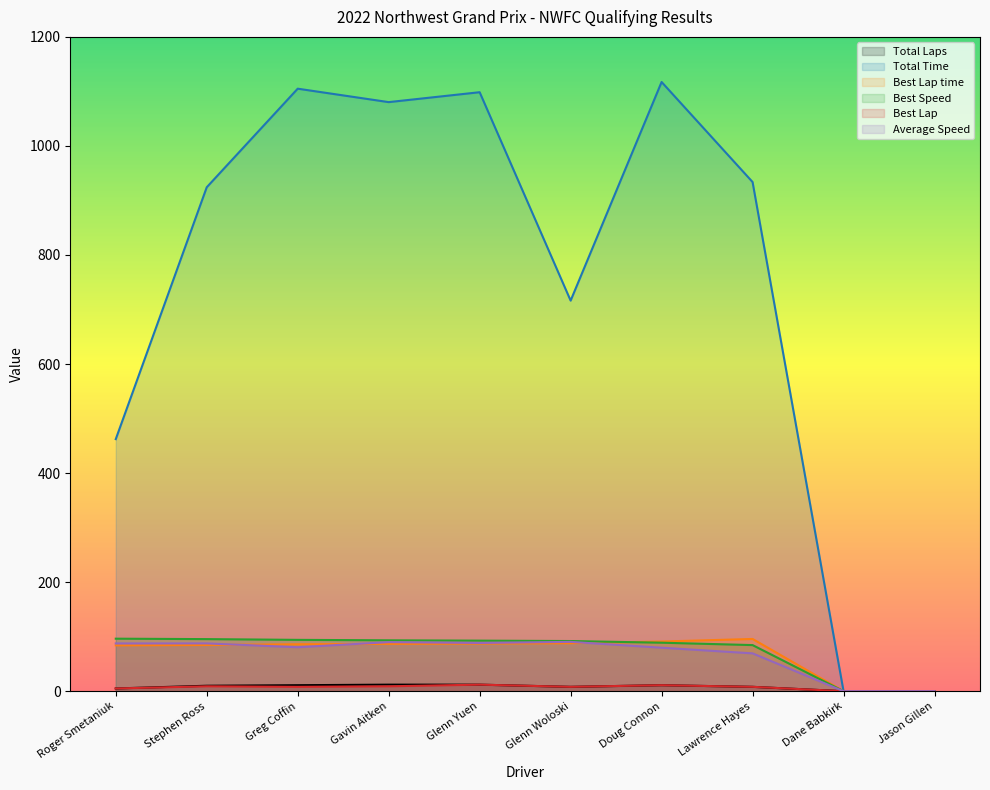

Reading left to right, what are all the values shown in this chart?

Total Laps: Roger Smetaniuk=5.0	Stephen Ross=10.0	Greg Coffin=11.0	Gavin Aitken=12.0	Glenn Yuen=12.0	Glenn Woloski=8.0	Doug Connon=11.0	Lawrence Hayes=8.0	Dane Babkirk=0.0	Jason Gillen=0.0
Total Time: Roger Smetaniuk=462.3	Stephen Ross=924.2	Greg Coffin=1105.0	Gavin Aitken=1080.4	Glenn Yuen=1098.5	Glenn Woloski=716.3	Doug Connon=1117.3	Lawrence Hayes=933.8	Dane Babkirk=0.0	Jason Gillen=0.0
Best Lap time: Roger Smetaniuk=84.1	Stephen Ross=84.8	Greg Coffin=86.0	Gavin Aitken=86.8	Glenn Yuen=87.4	Glenn Woloski=88.1	Doug Connon=91.1	Lawrence Hayes=95.8	Dane Babkirk=0.0	Jason Gillen=0.0
Best Speed: Roger Smetaniuk=96.3	Stephen Ross=95.5	Greg Coffin=94.1	Gavin Aitken=93.3	Glenn Yuen=92.7	Glenn Woloski=92.0	Doug Connon=88.9	Lawrence Hayes=84.6	Dane Babkirk=0.0	Jason Gillen=0.0
Best Lap: Roger Smetaniuk=5.0	Stephen Ross=9.0	Greg Coffin=8.0	Gavin Aitken=9.0	Glenn Yuen=12.0	Glenn Woloski=8.0	Doug Connon=11.0	Lawrence Hayes=8.0	Dane Babkirk=0.0	Jason Gillen=0.0
Average Speed: Roger Smetaniuk=87.6	Stephen Ross=87.6	Greg Coffin=80.6	Gavin Aitken=90.0	Glenn Yuen=88.5	Glenn Woloski=90.5	Doug Connon=79.7	Lawrence Hayes=69.4	Dane Babkirk=0.0	Jason Gillen=0.0